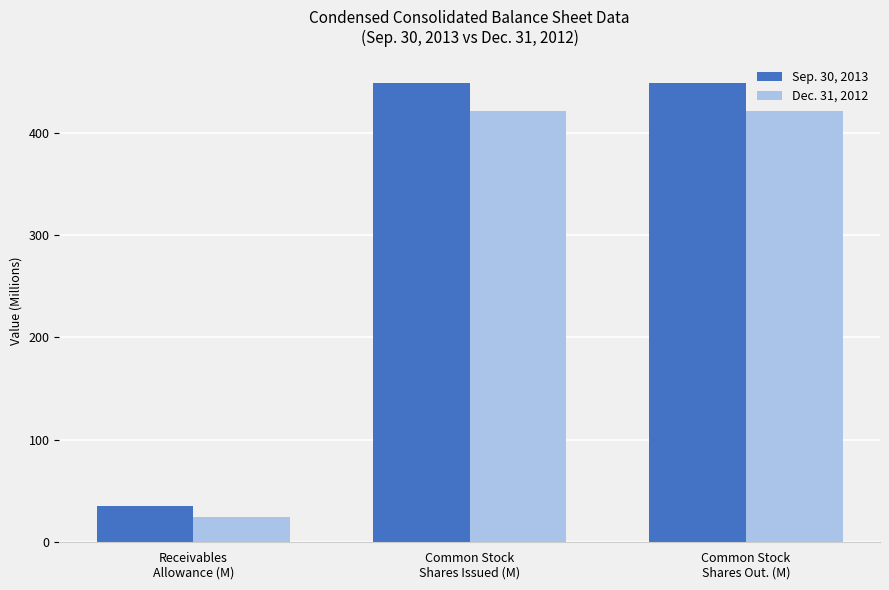

Is the value of Dec. 31, 2012 at Common Stock
Shares Issued (M) greater than the value of Sep. 30, 2013 at Receivables
Allowance (M)?

Yes